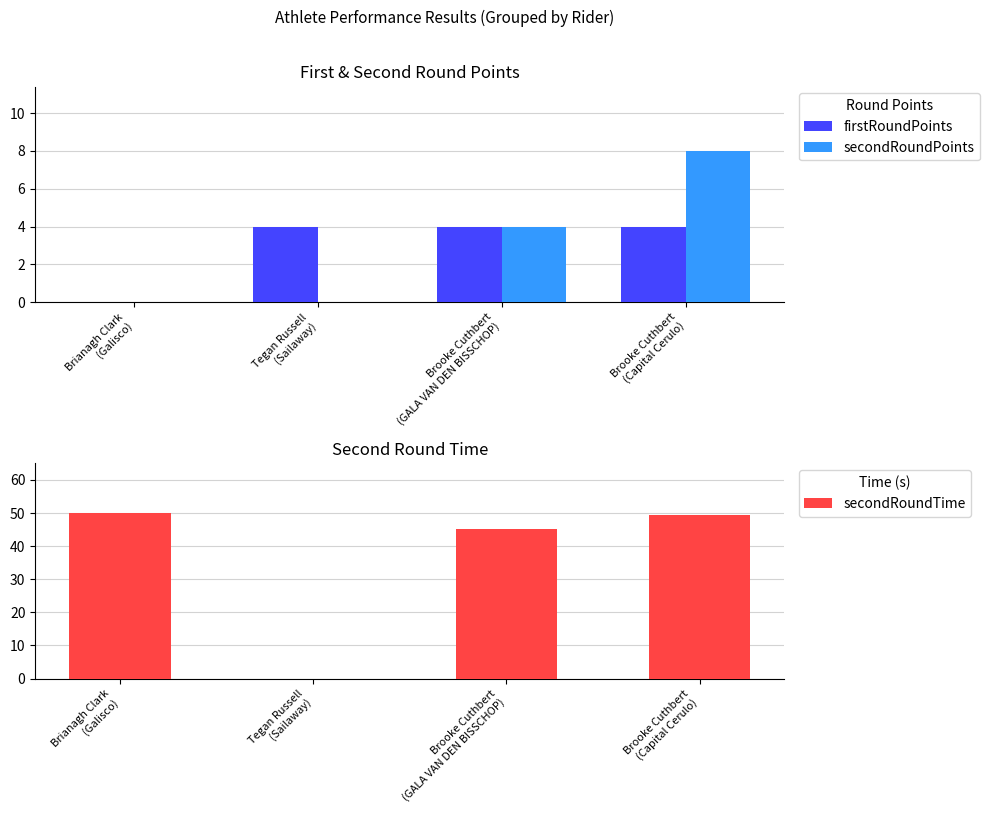

True or false: firstRoundPoints has a value of 1.8 at Brianagh Clark
(Galisco).

False